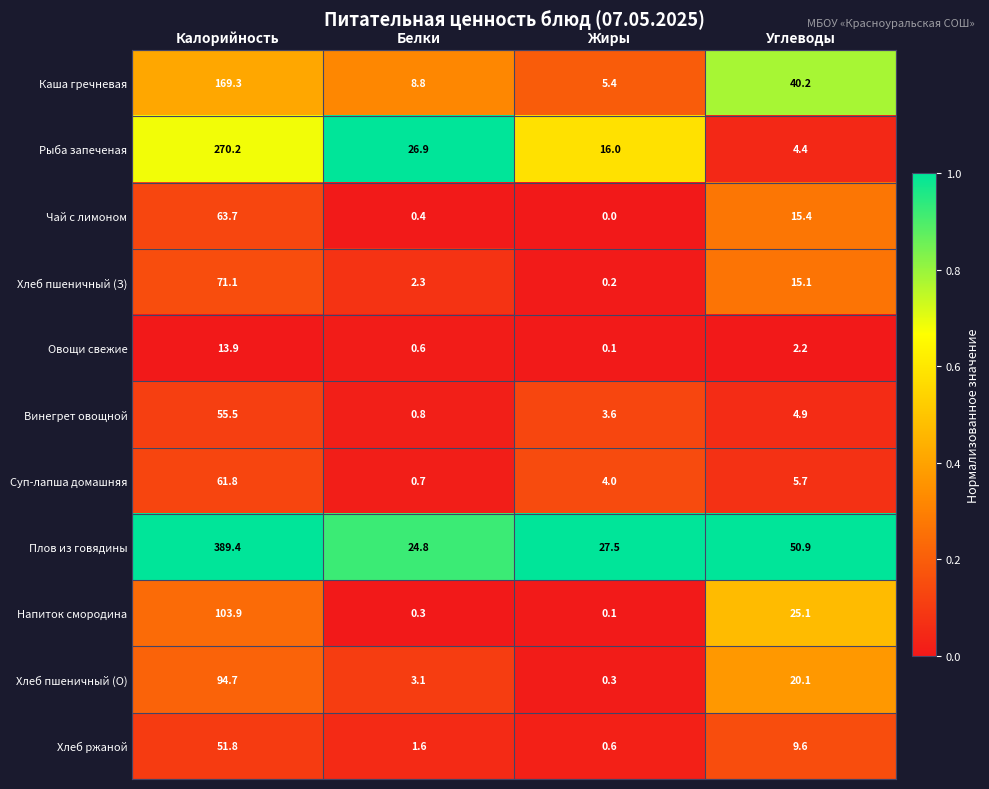

How many values in the Напиток смородина series exceed 25?

2